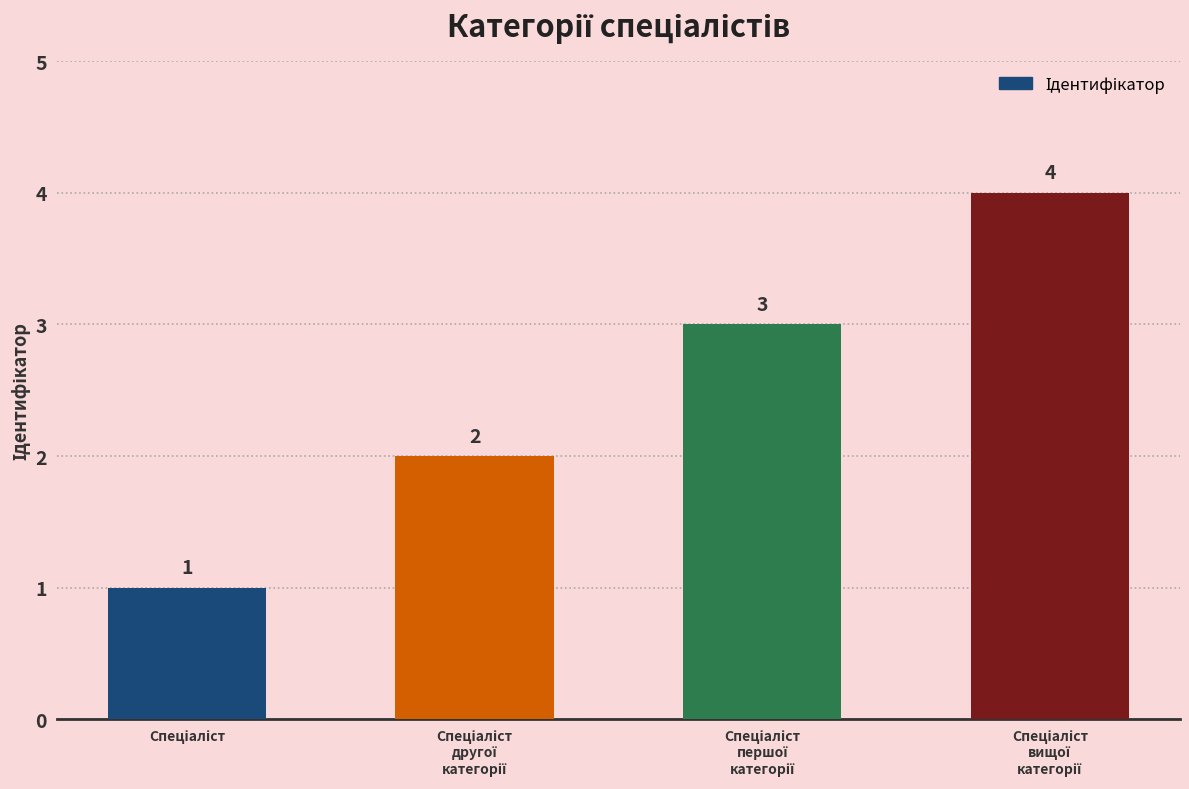

What is the greatest value displayed?

4